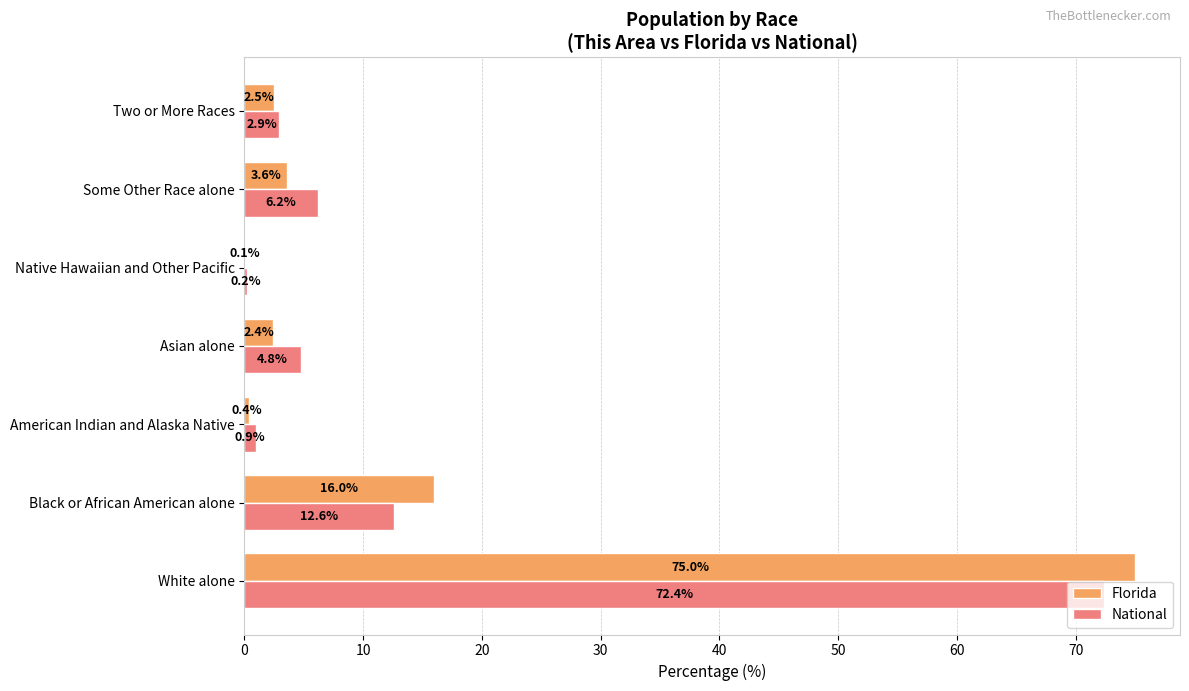

What is the sum of the National values at Some Other Race alone and White alone?

78.6